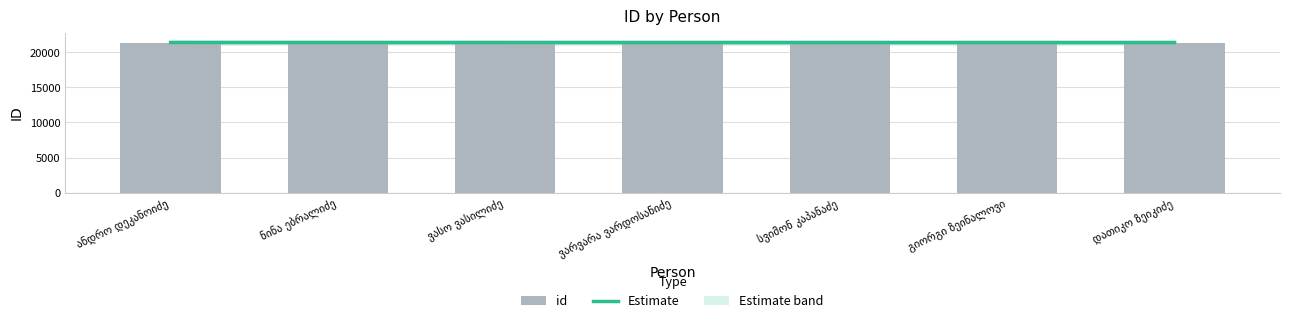

List the labels in order of Estimate value, smallest first.

გიორგი ზეინალოვი, დათიკო ზეიკიძე, სვიმონ კაპანაძე, ვარვარა ვარდოსანიძე, ვასო ვასილიძე, ნინა ებრალიძე, ანდრო დეკანოიძე